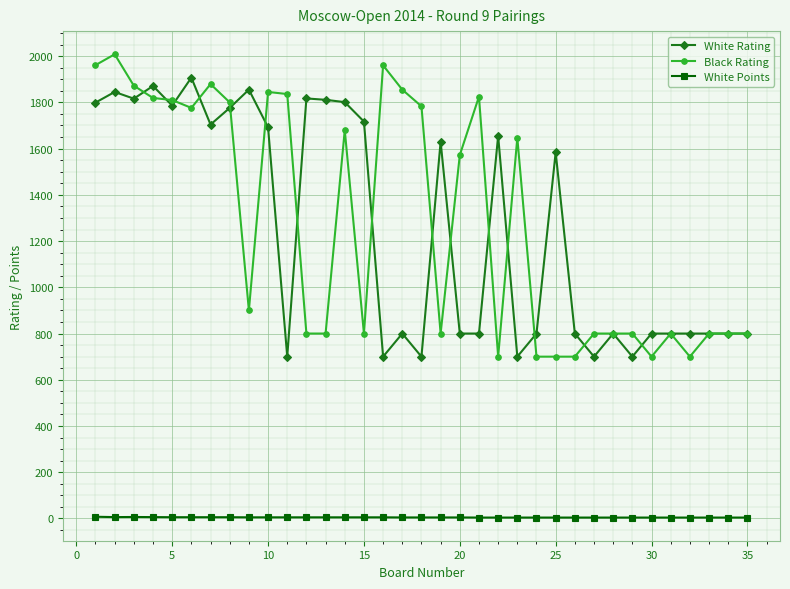

Which series has the widest spread of values?

Black Rating